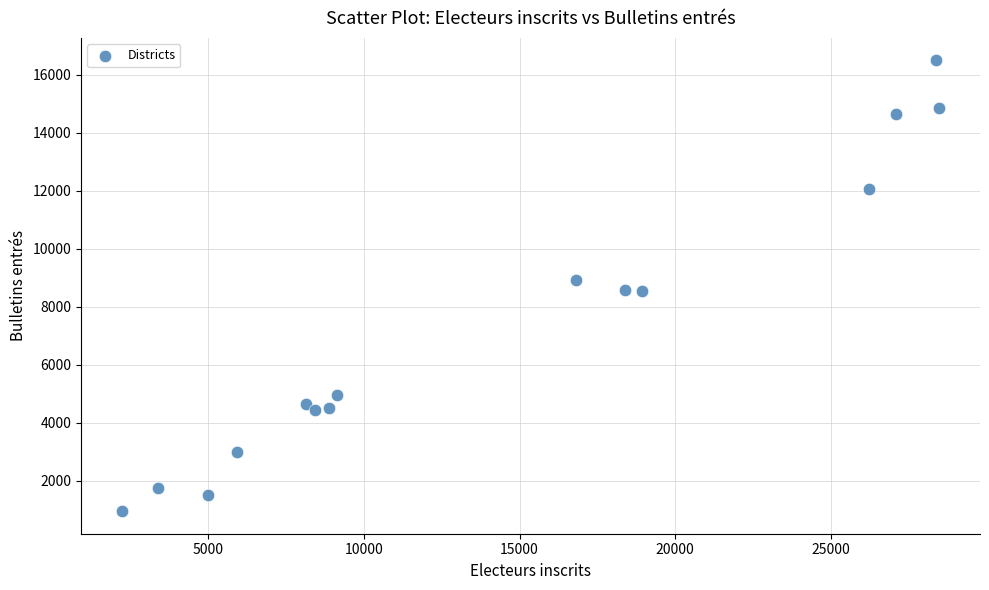

What is the range of X values (max minus min)?

26272